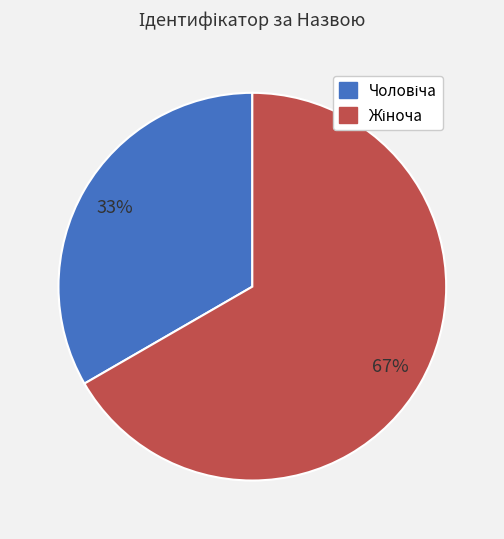

How many segments does this pie chart have?

2